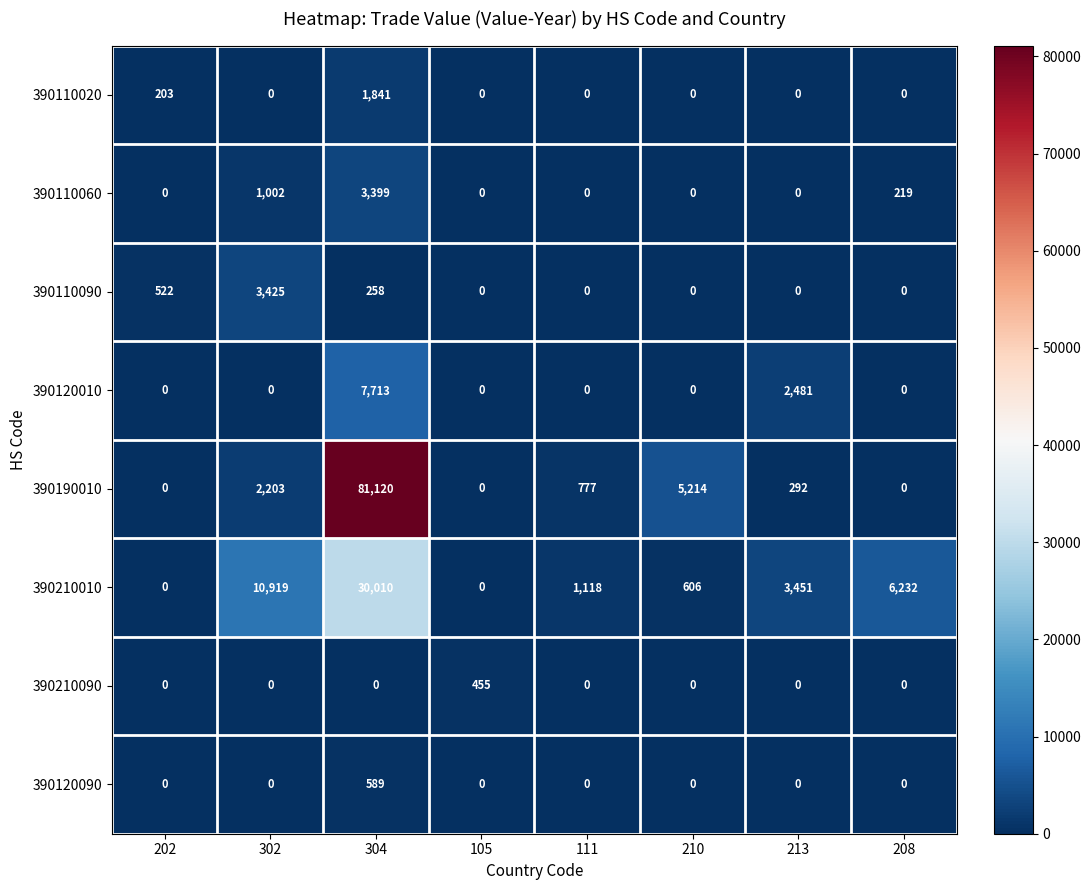

Count the number of data series in this chart.

8